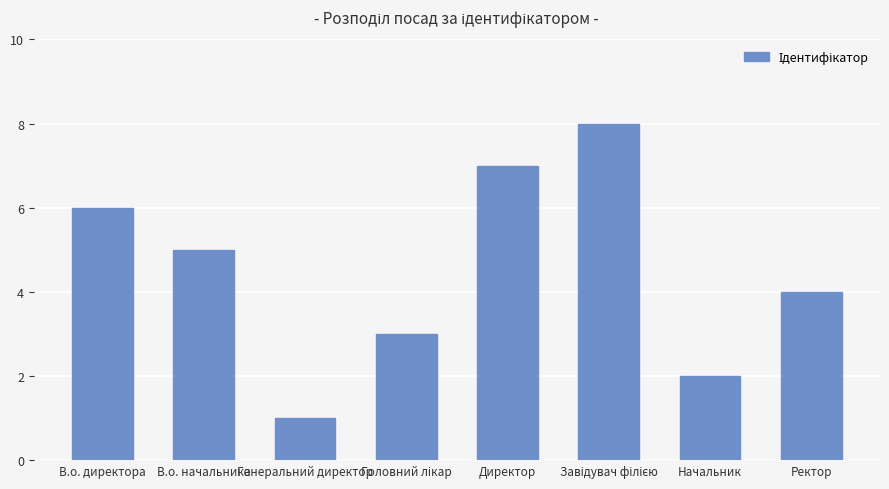

True or false: the data shows 5 at В.о. начальника.

True